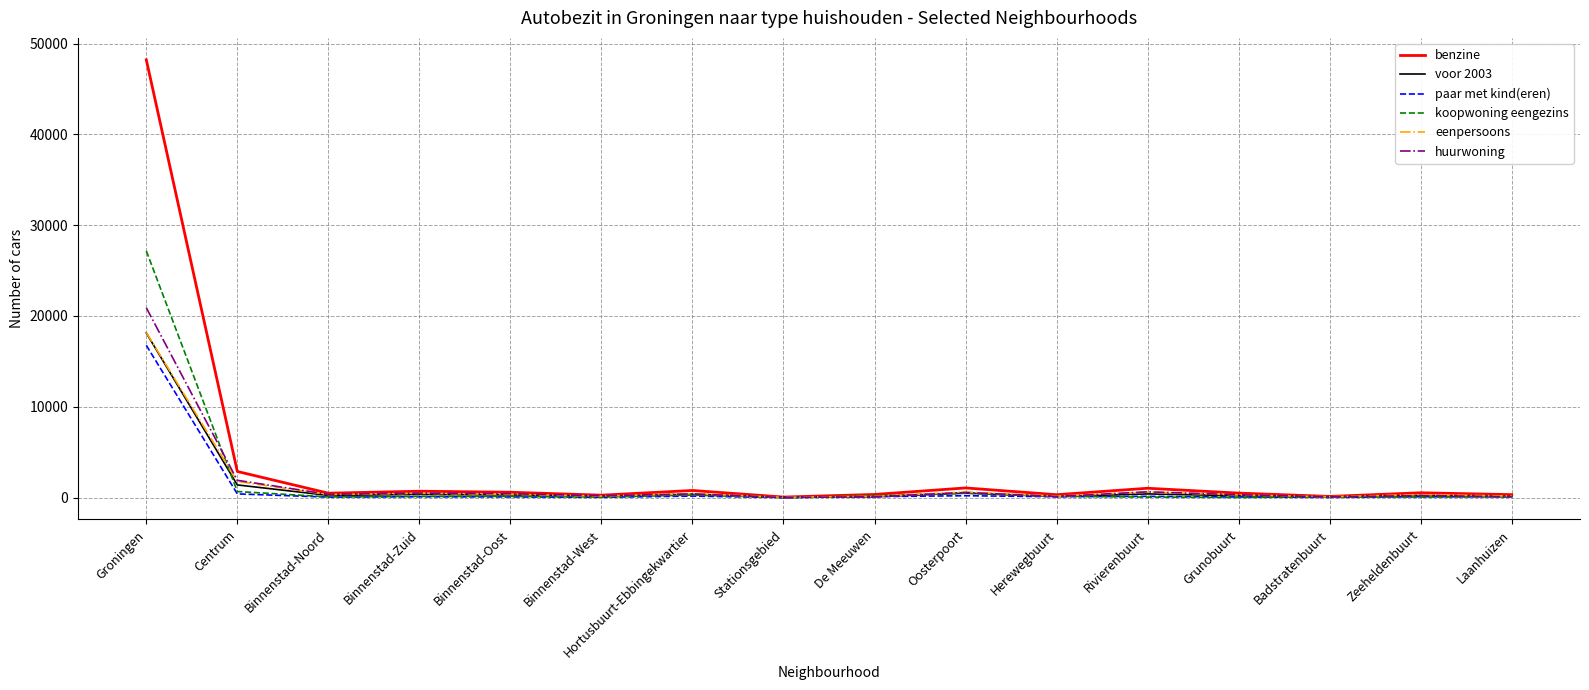

Which label corresponds to the largest value in the chart?

Groningen